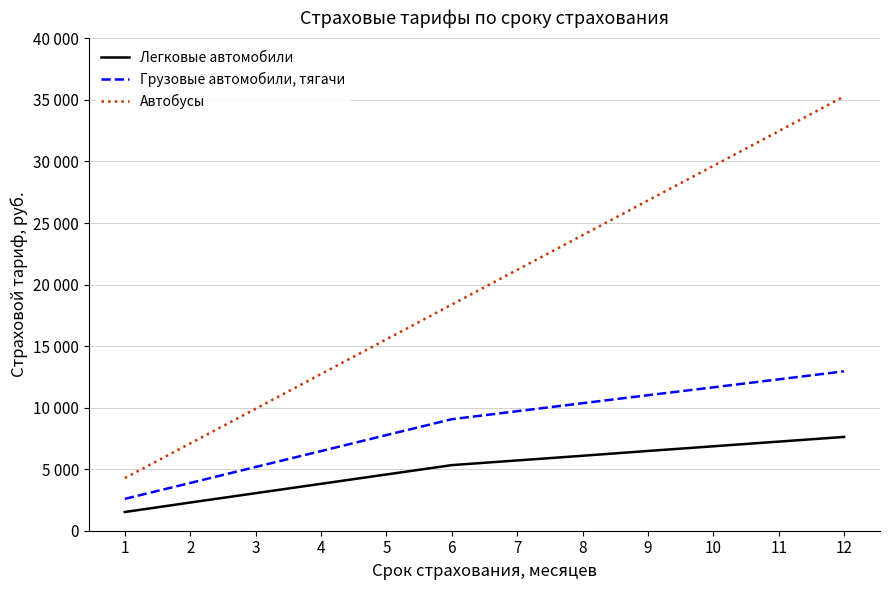

What is the sum of the Легковые автомобили values at 2 and 6?

7620